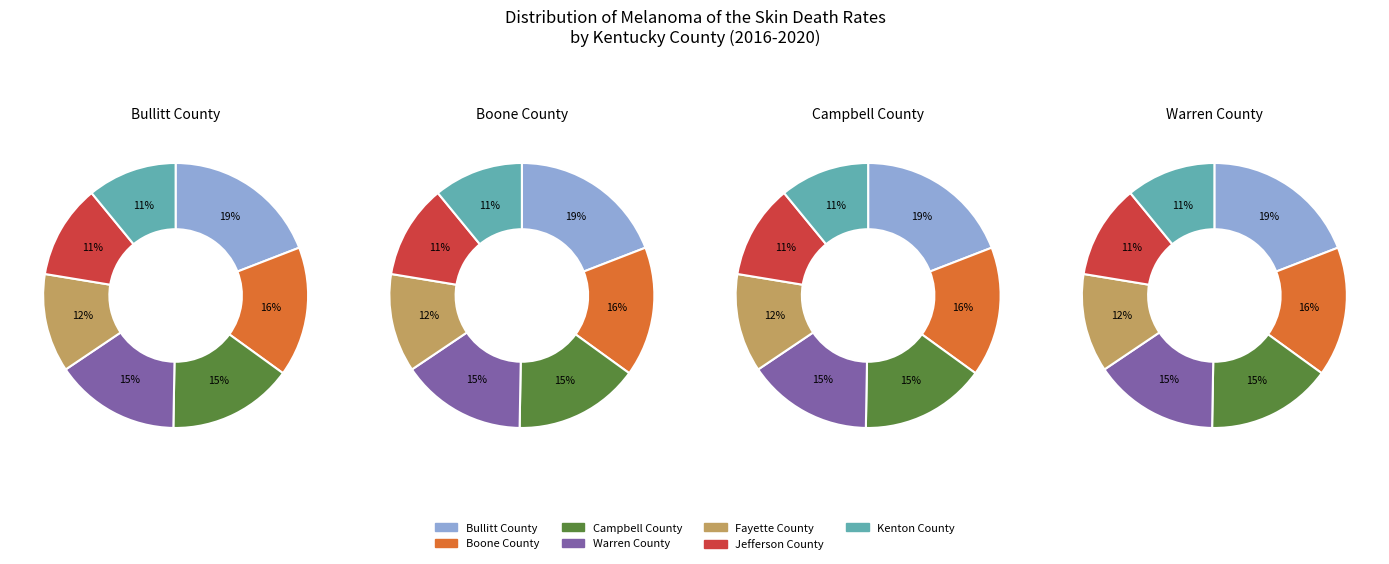

How much of the chart is everything except 1?

75.8%